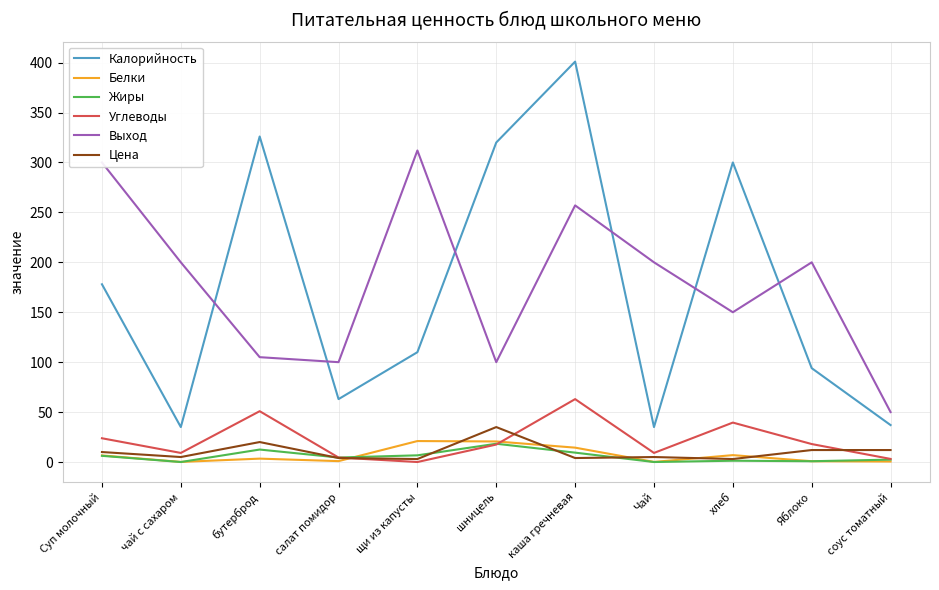

True or false: Жиры and Выход cross at least once.

False